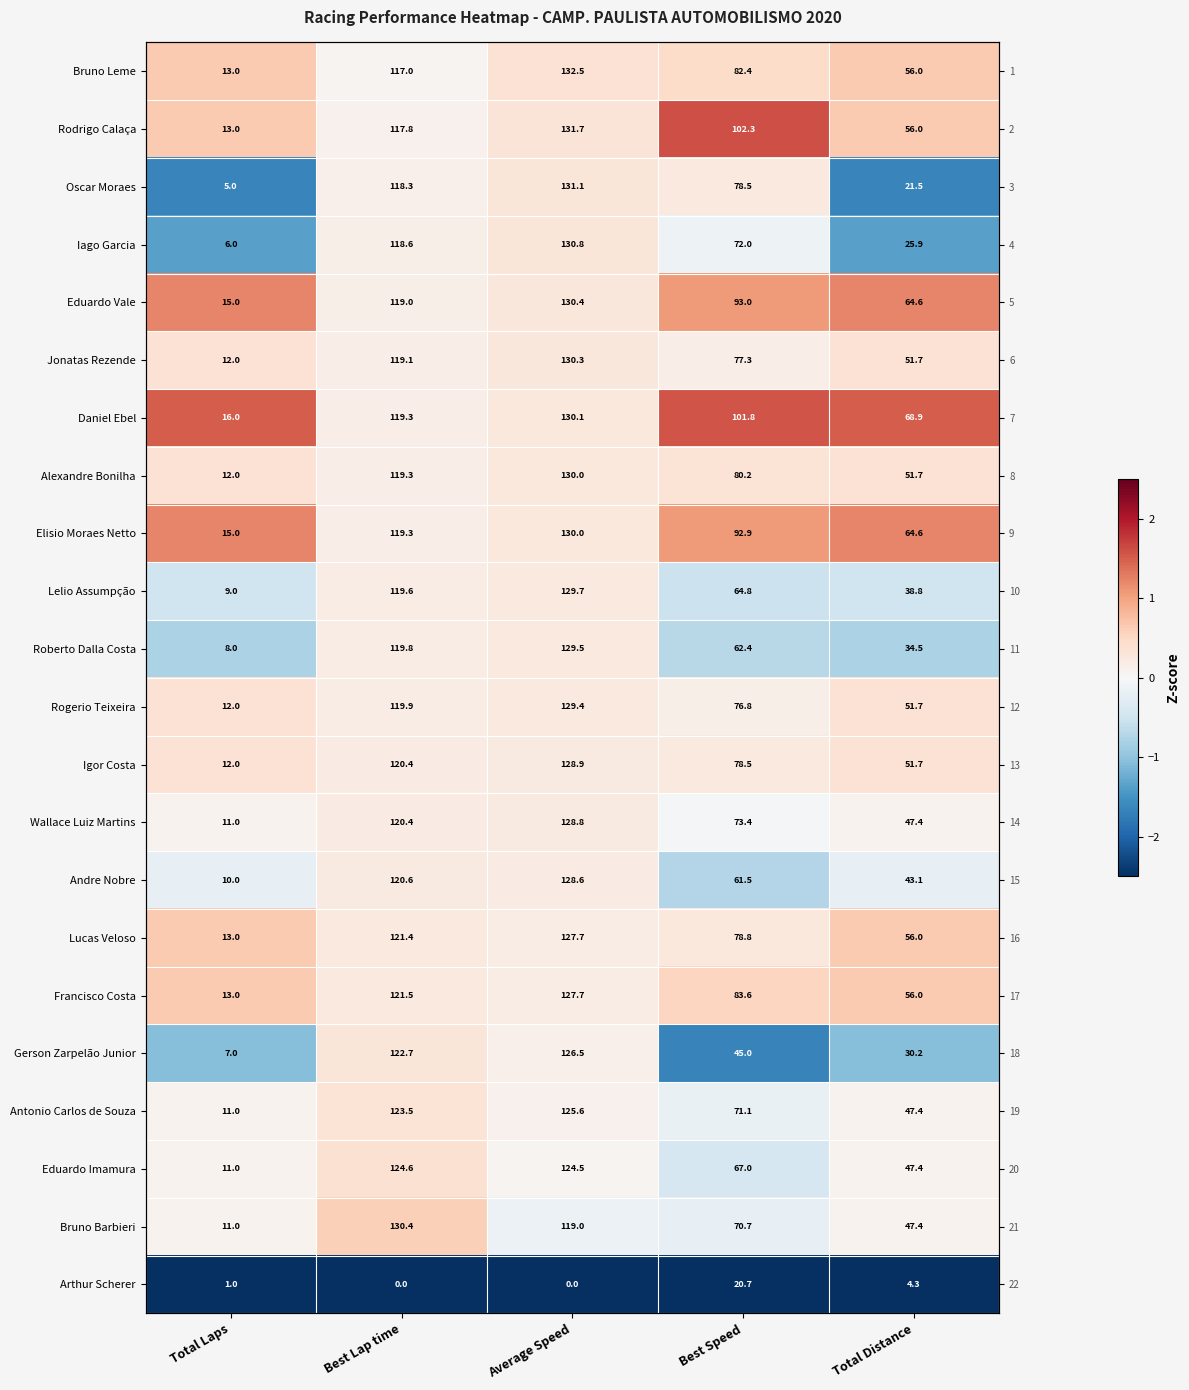

List the labels in order of Rodrigo Calaça value, largest first.

Best Speed, Total Laps, Total Distance, Average Speed, Best Lap time